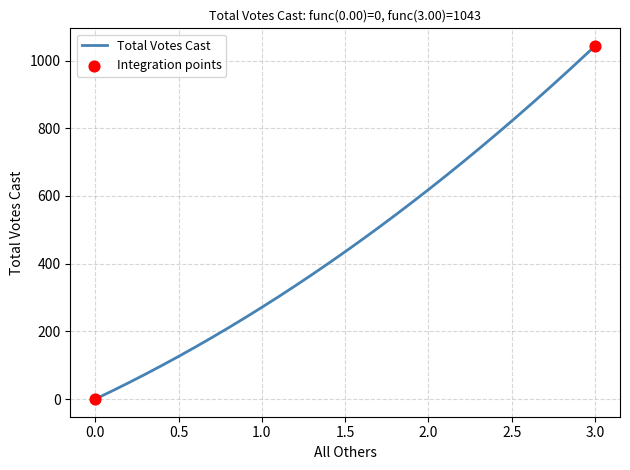

What is the maximum value shown in the chart?

1043.0